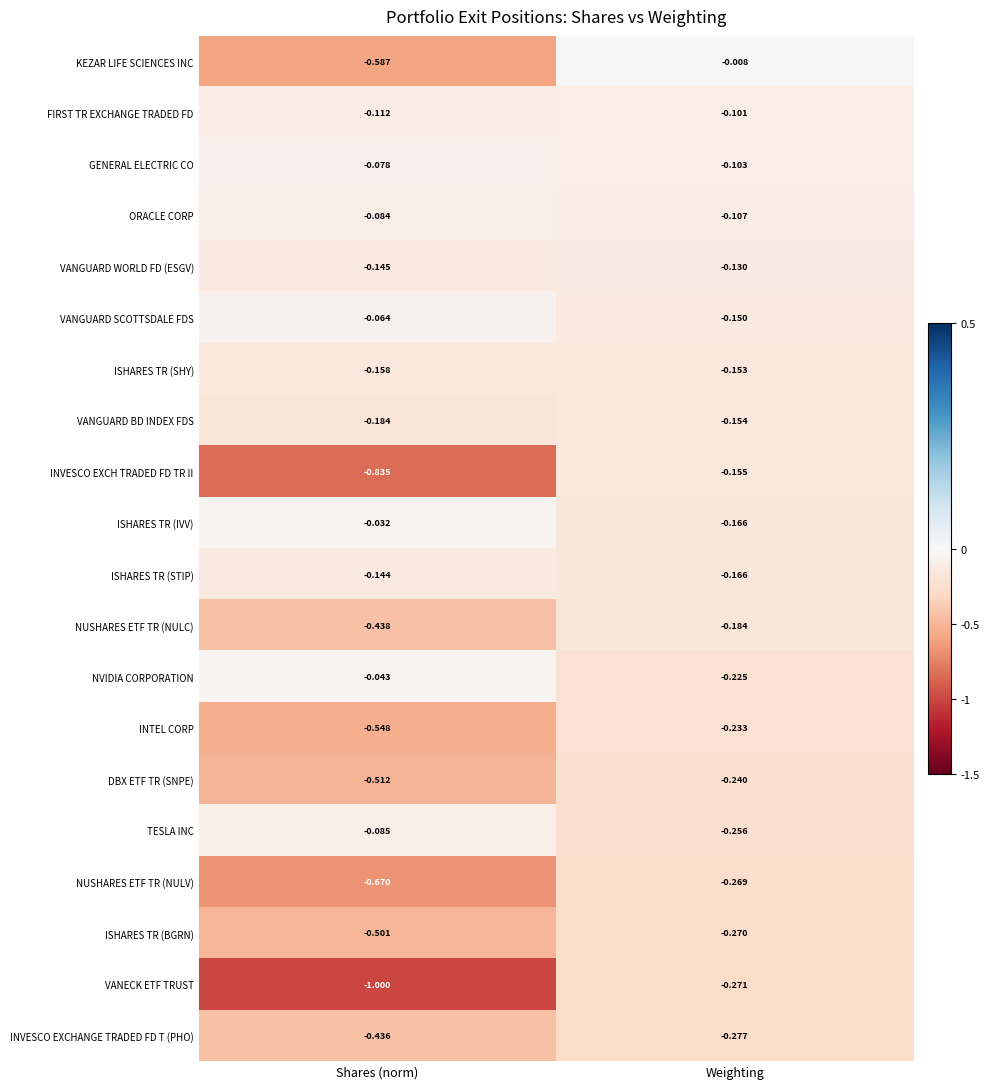

What is the total value across all series at Weighting?

-3.6